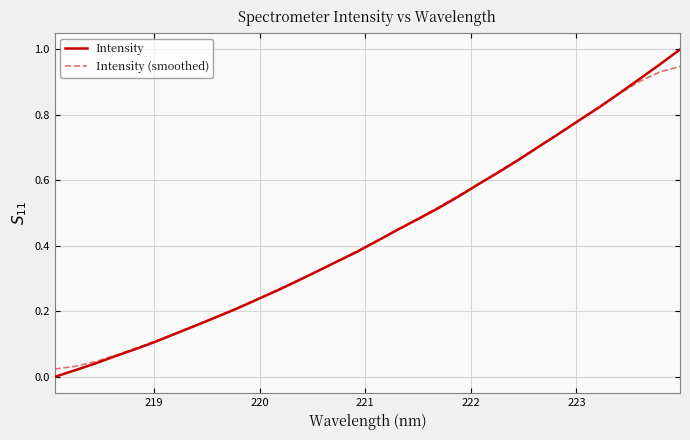

How many categories are shown in the chart?

32